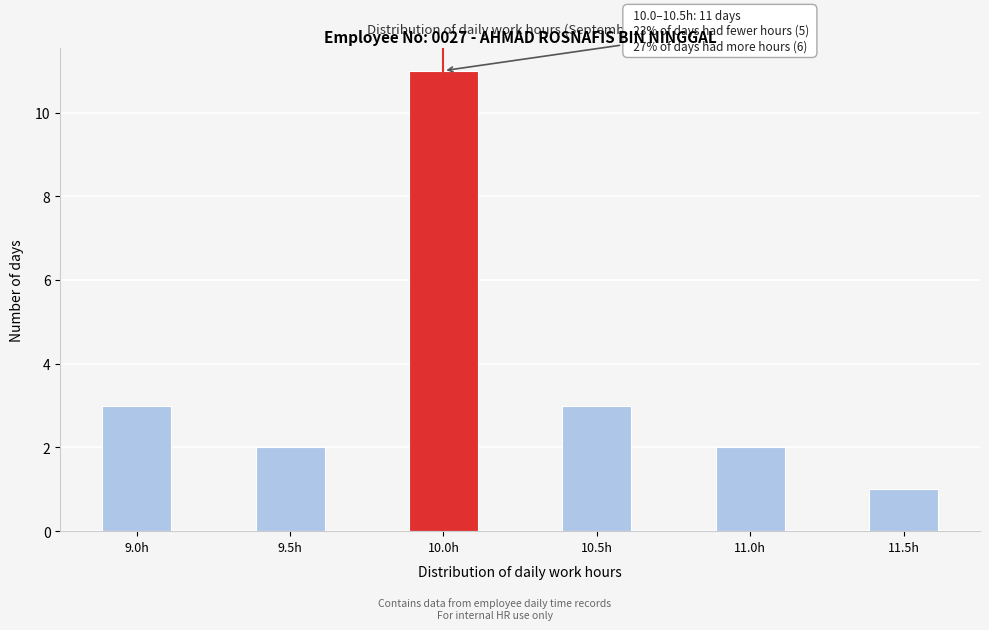

Reading right to left, transcribe all the data shown in this chart.

1	2	3	11	2	3